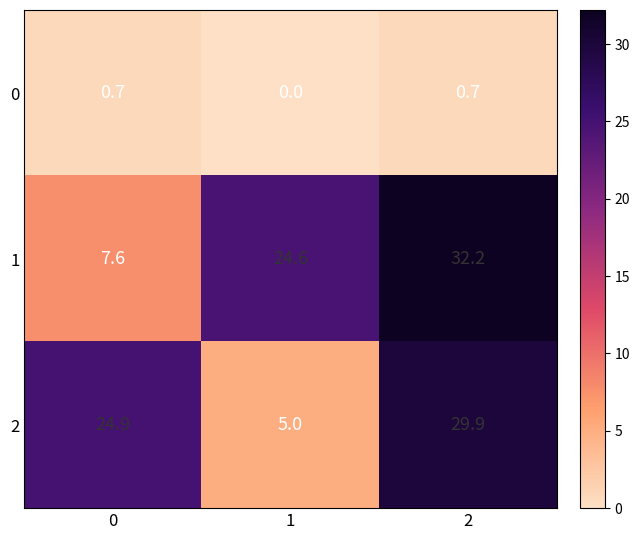

What is the total value across all series at 0?

33.2